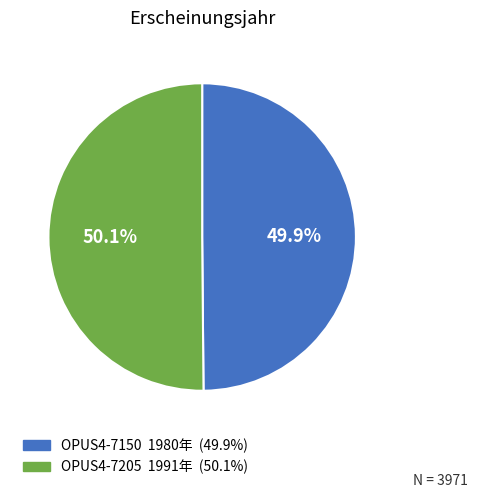

How much of the chart is everything except OPUS4-7150?

50.1%